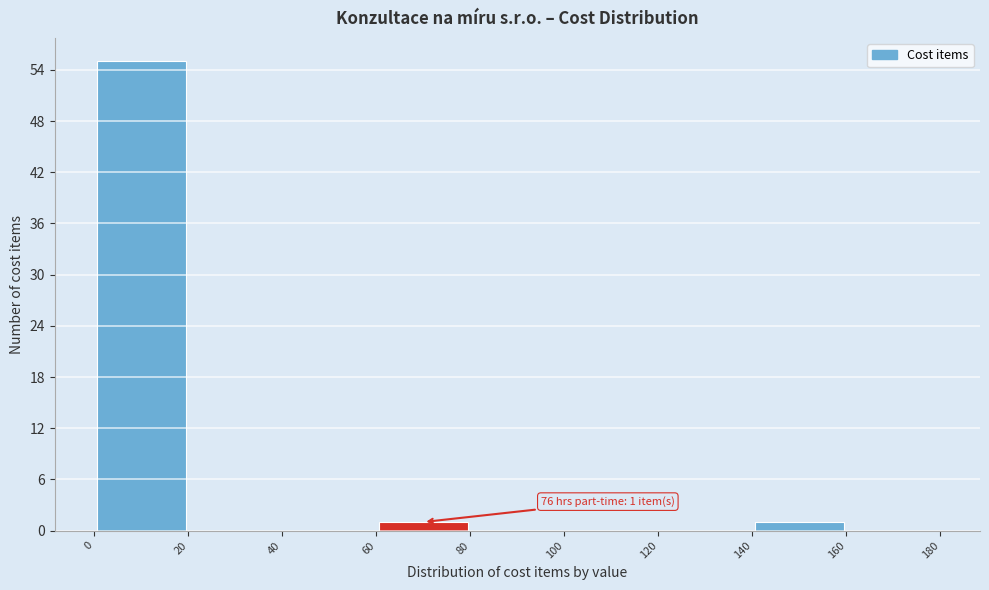

Which range on the x-axis has the tallest bar?

0 to 20